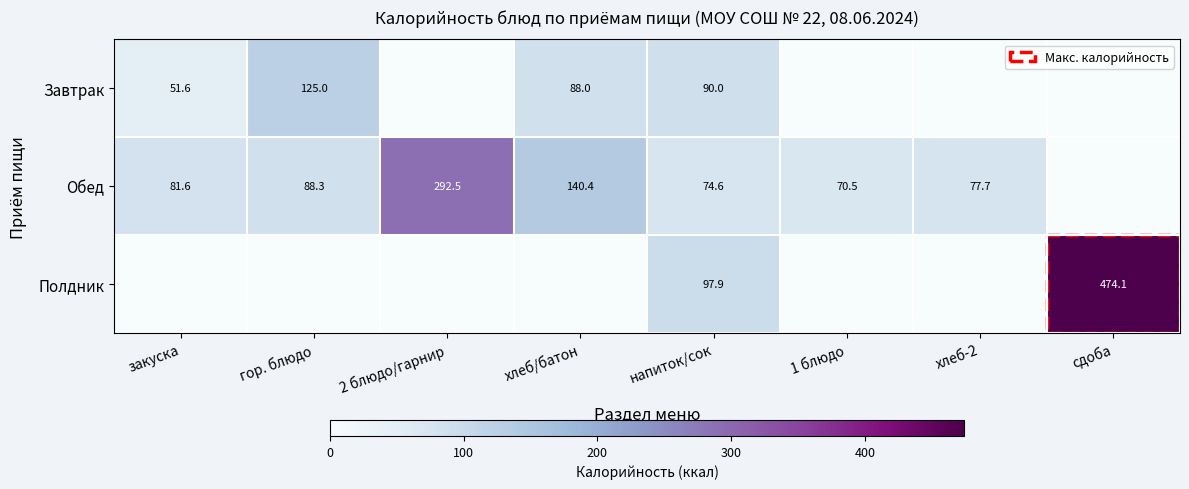

Is it true that Обед equals 74.6 at напиток/сок?

True